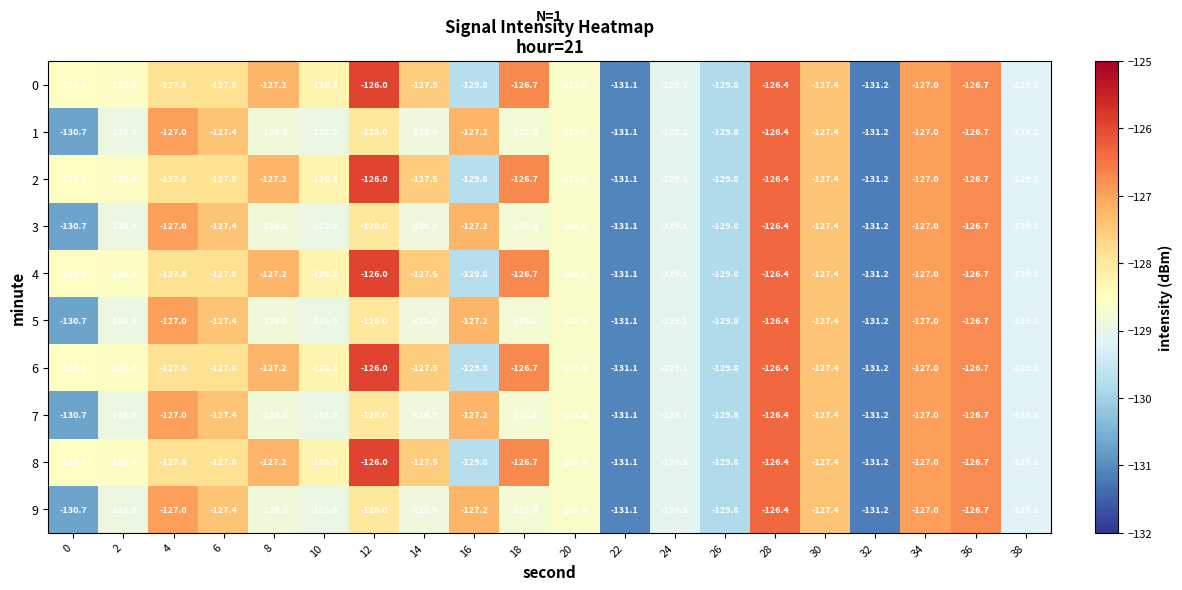

How many distinct data groups are displayed?

10